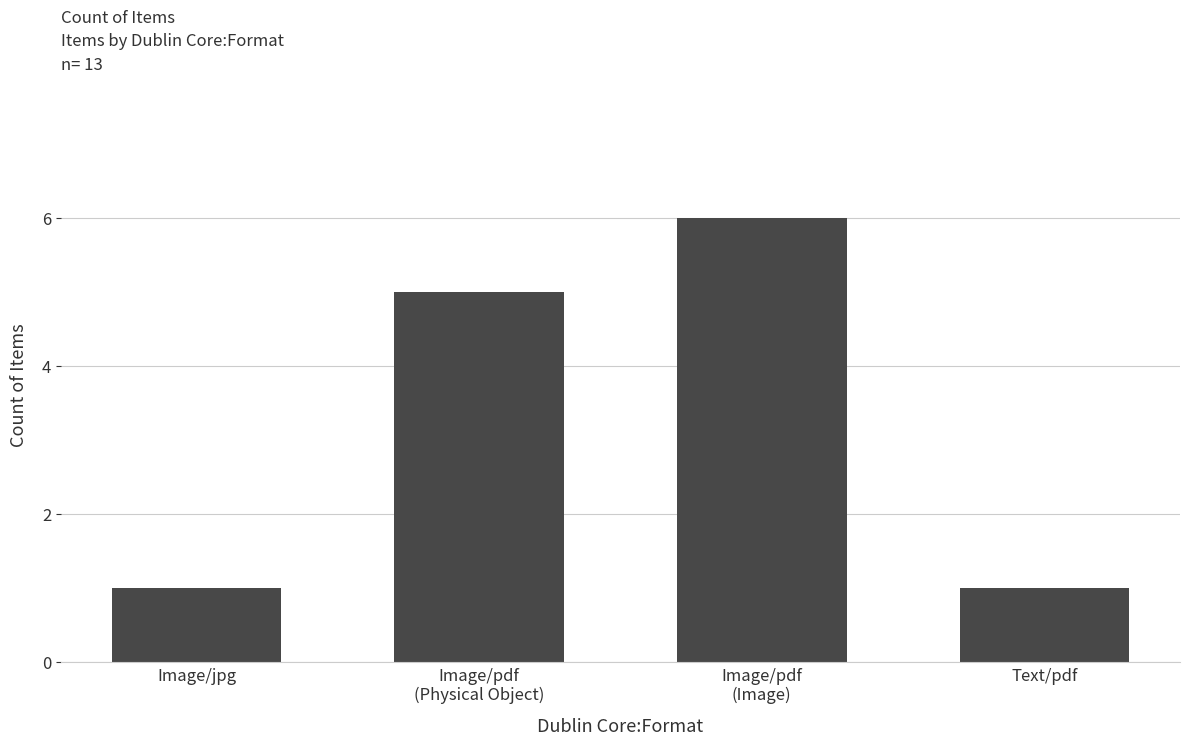

What is the greatest value displayed?

6